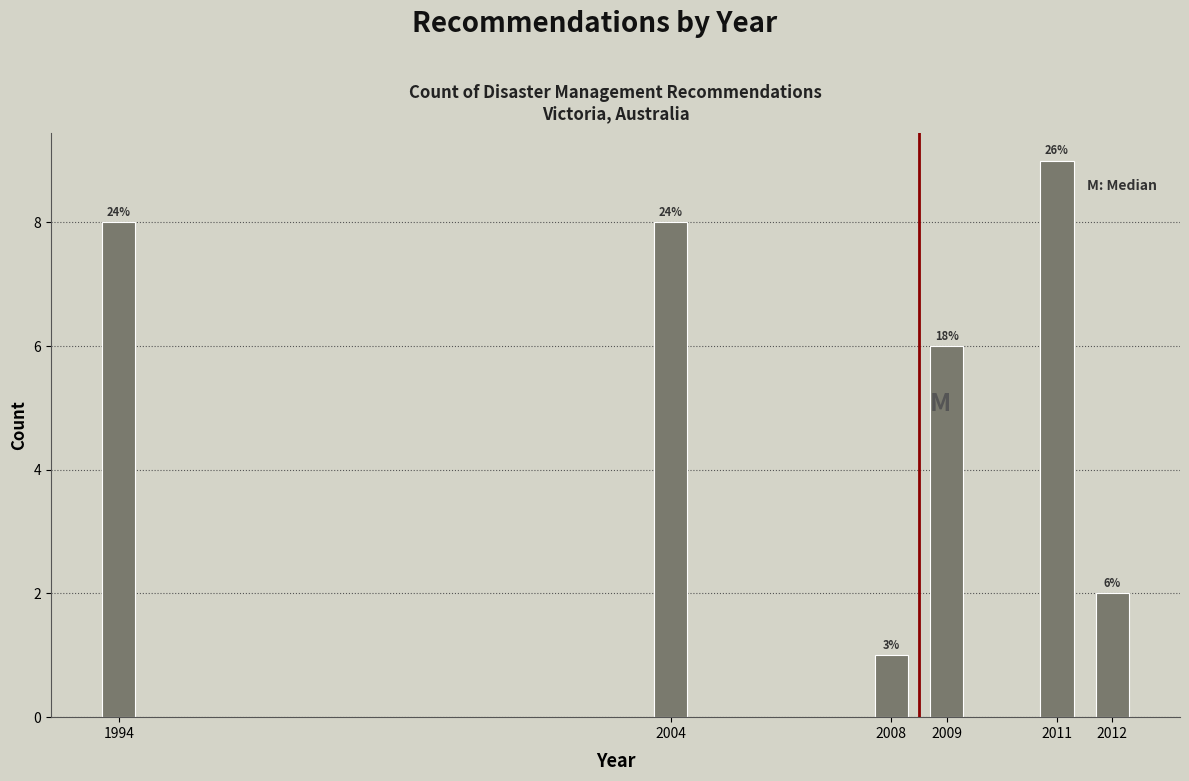

How many bars are there in total?

6